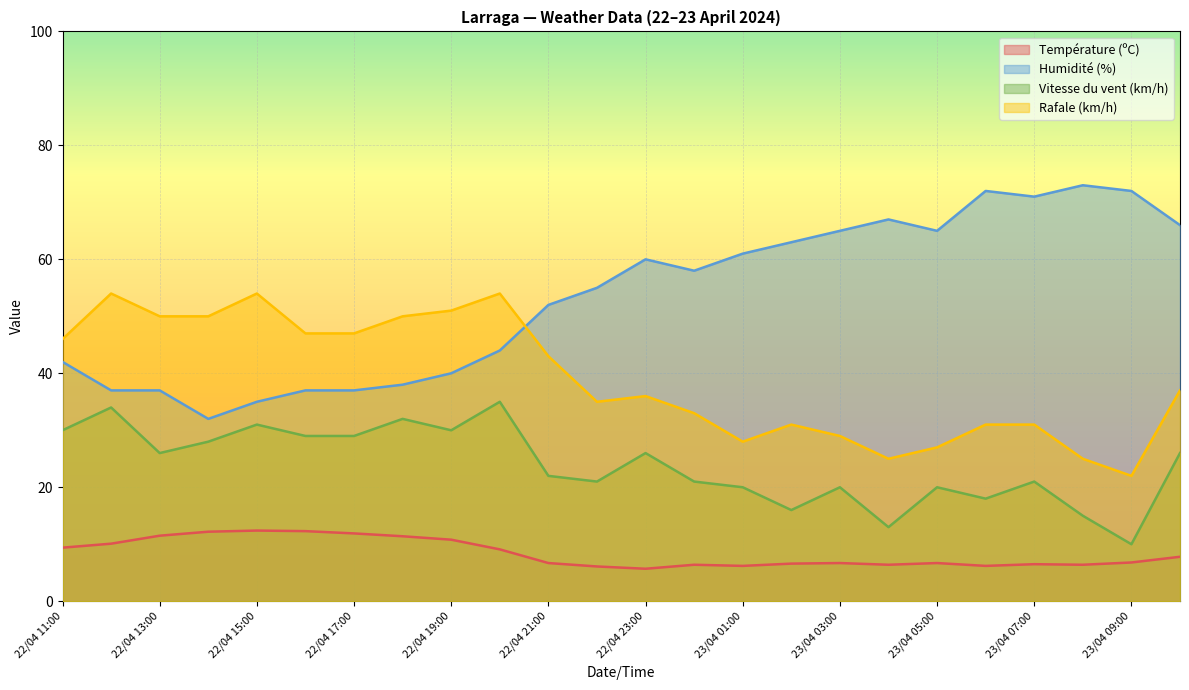

Read the Vitesse du vent (km/h) value at 22/04 21:00.

22.0